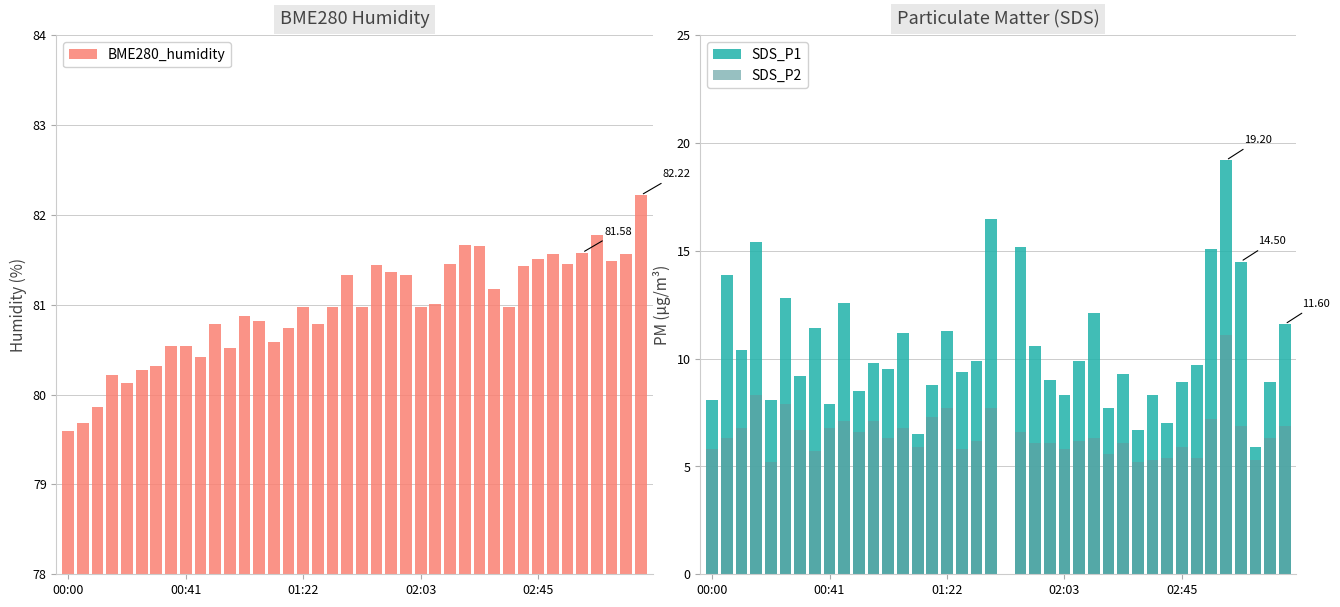

How many values in SDS_P2 are above zero?

39